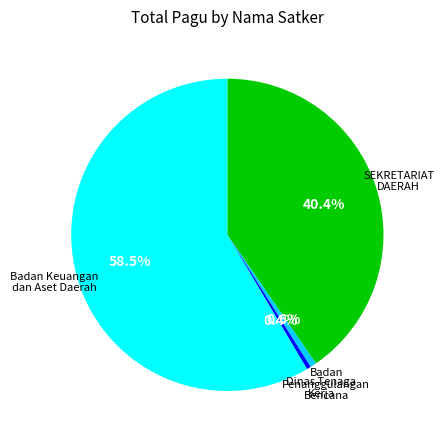

What portion of the pie excludes SEKRETARIAT DAERAH?

59.6%